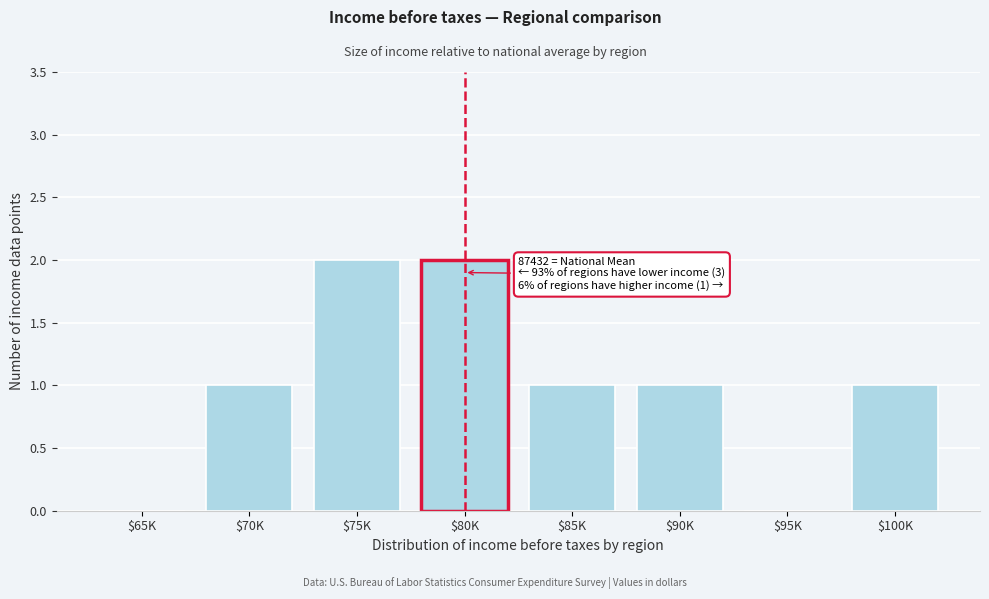

What is the sum of all values?

8